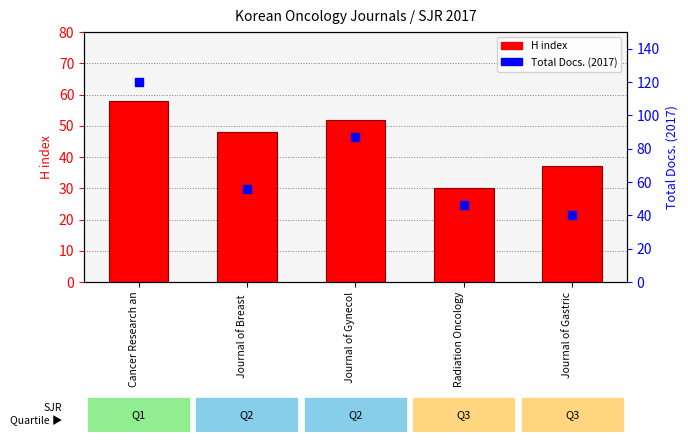

What is the total value across all series at Journal of Gynecol?

139